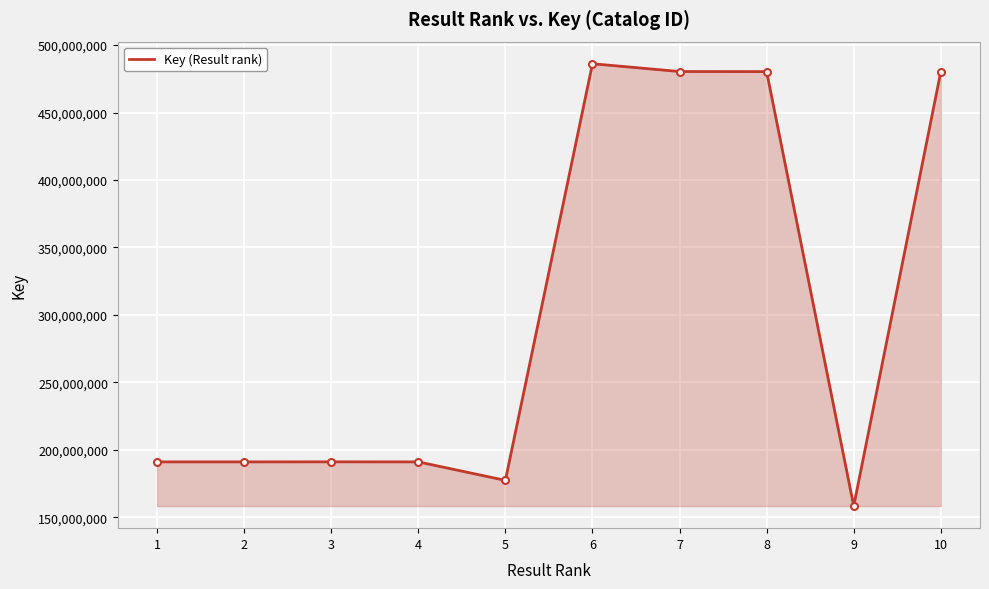

The value at 8 is 480338864. True or false?

True